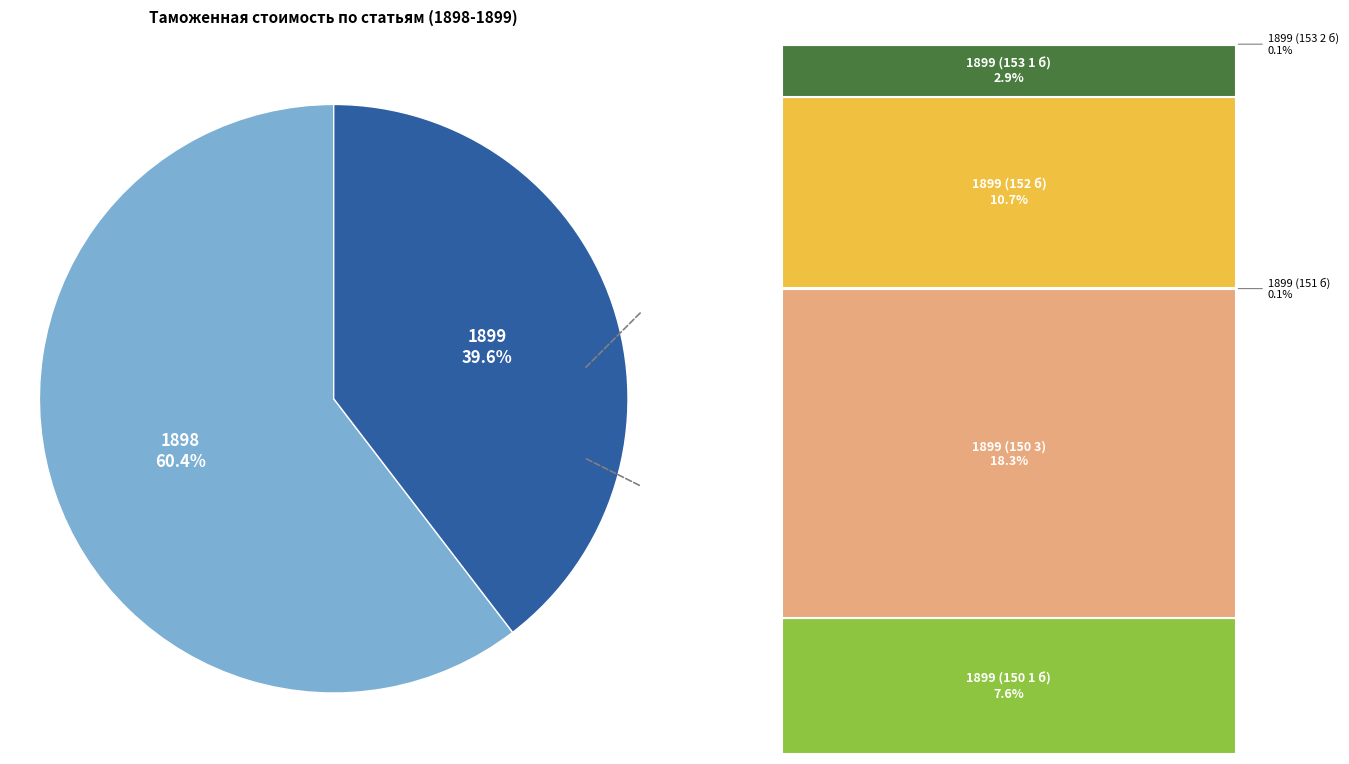

Is there any slice that represents more than half of the pie?

Yes